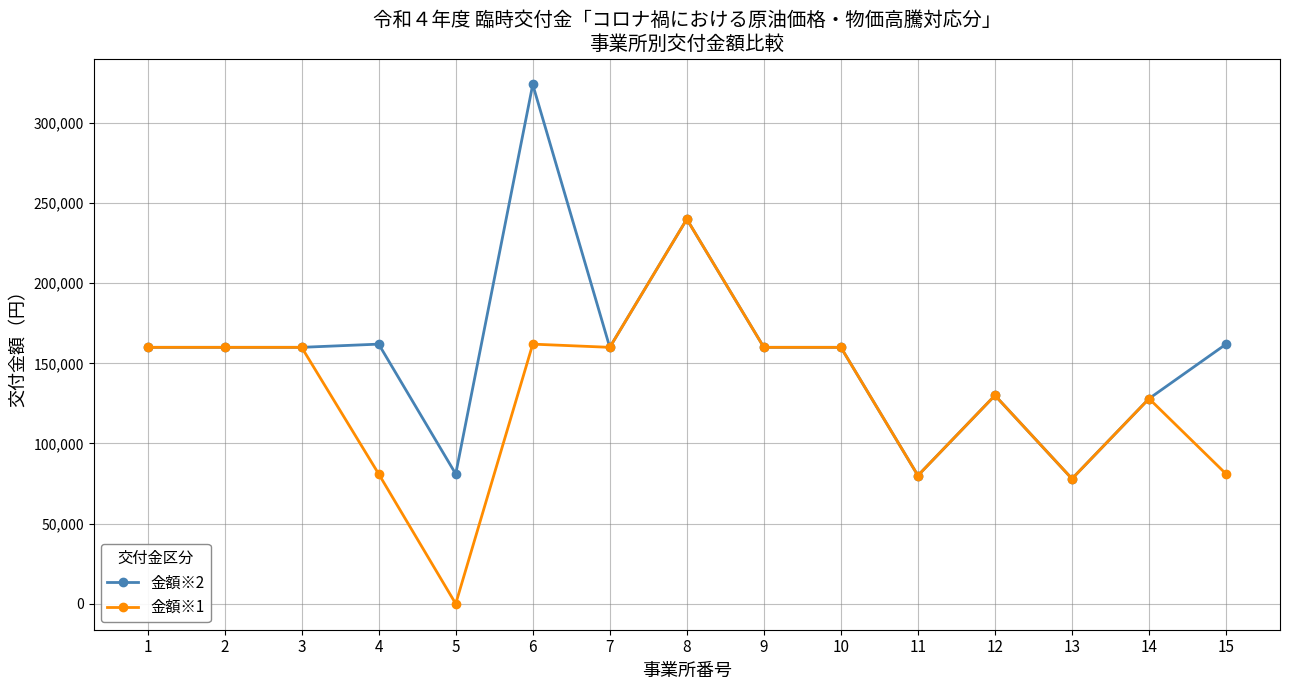

What is the difference between the maximum and minimum values in the 金額※2 series?

246000